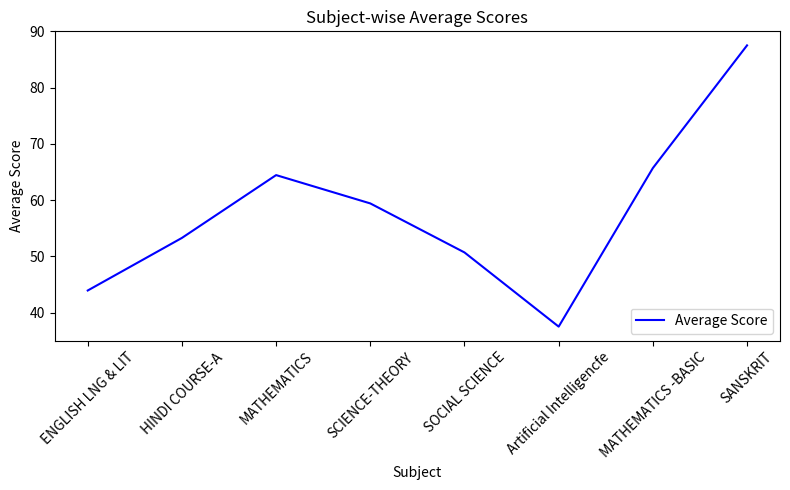

Reading right to left, list all the values displayed in this chart.

87.5	65.7	37.5	50.7	59.4	64.4	53.3	43.9